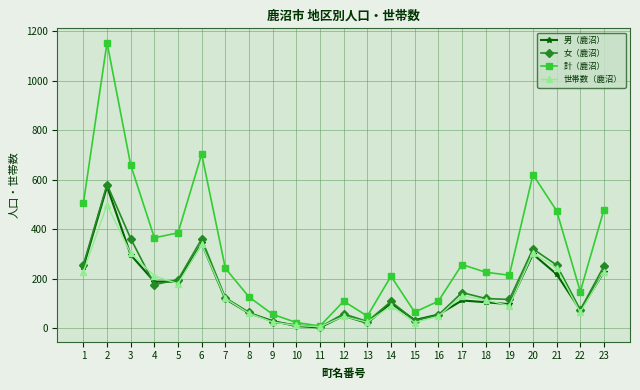

Which series has the largest range (max minus min)?

計（鹿沼）